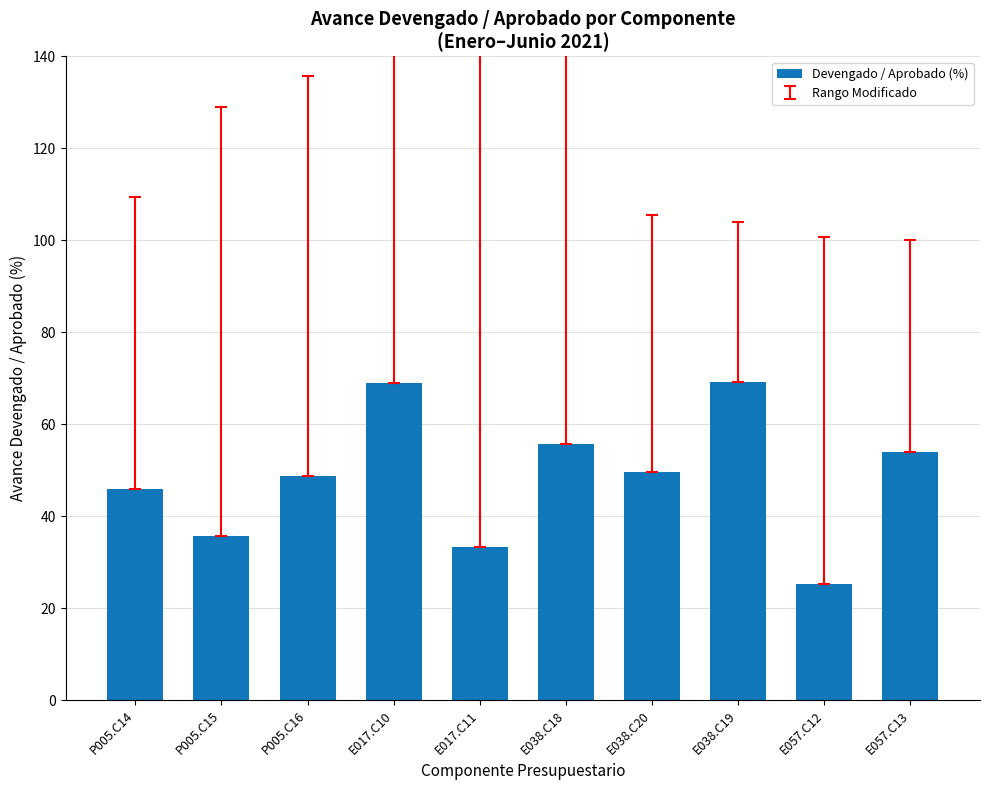

How many distinct data groups are displayed?

1